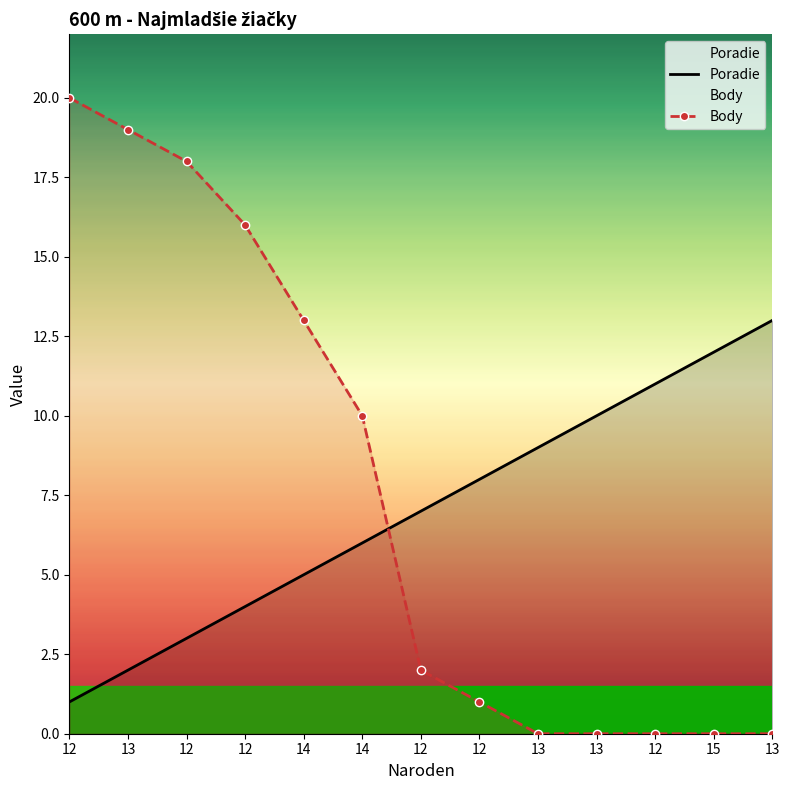

Between which two adjacent categories do Poradie and Body first intersect?

14 and 12